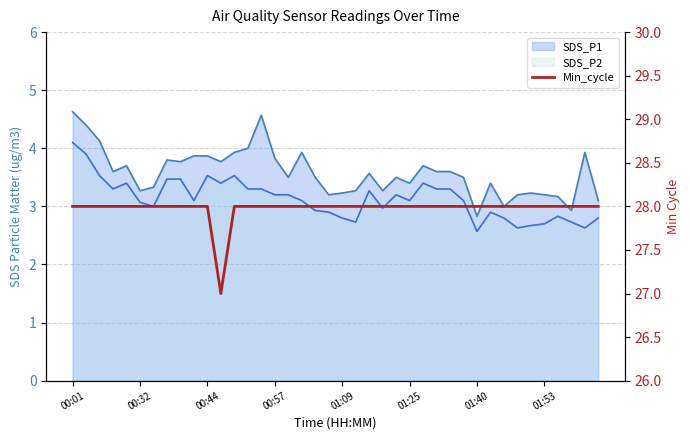

What is the greatest value displayed?

28